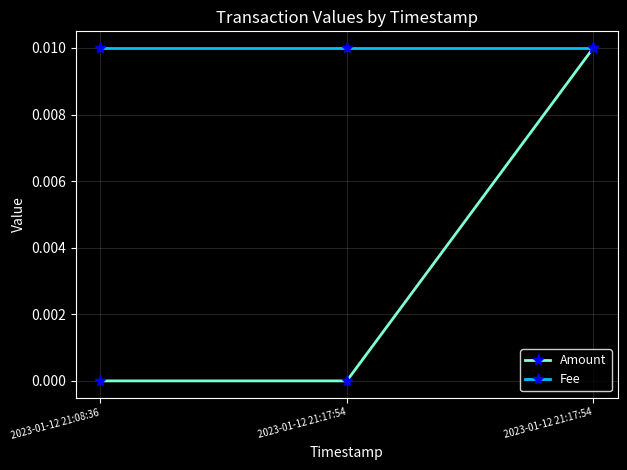

How many lines are shown in the chart?

2